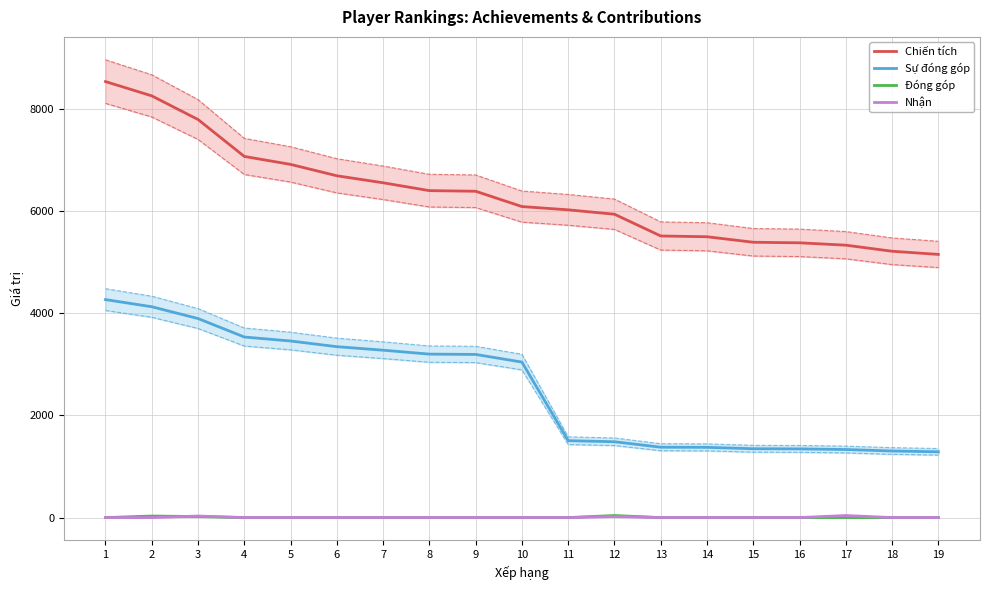

Which has a higher value, 13 or 9?

9